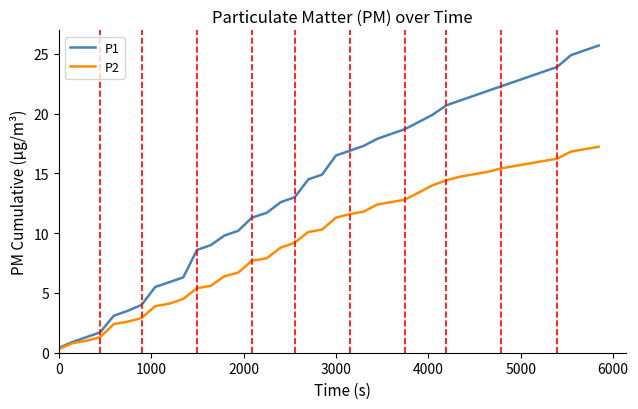

What is the difference between the maximum and minimum values in the P2 series?

16.9